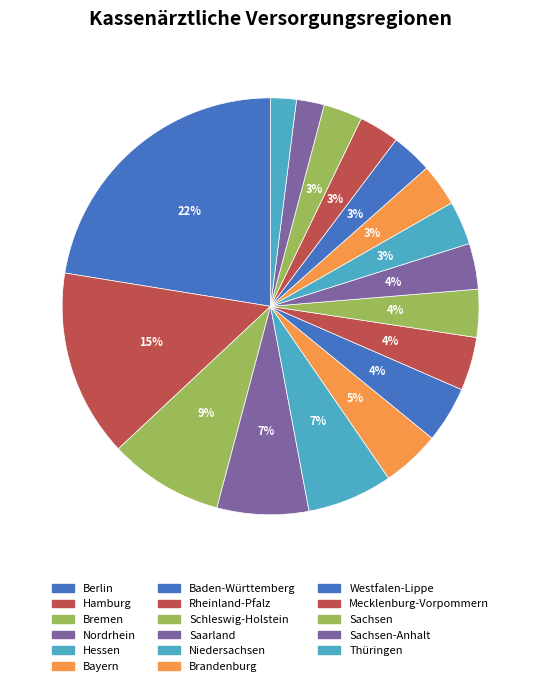

What is the ratio of the value at Niedersachsen to the value at Schleswig-Holstein?

0.9